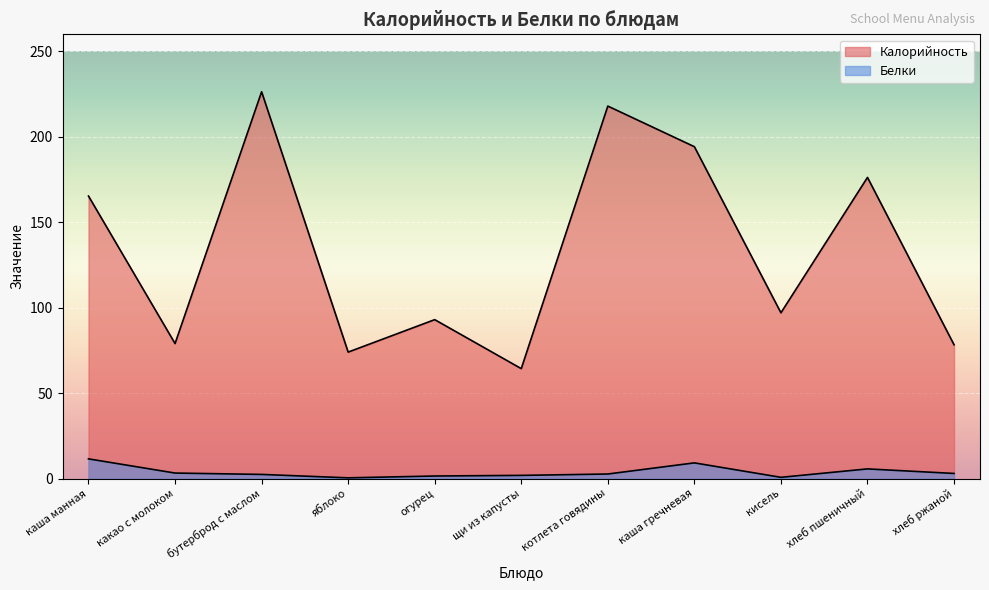

What is the spread (max minus min) of values at яблоко?

73.6